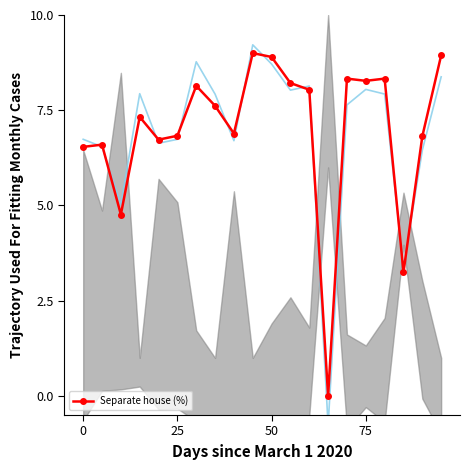

What is the greatest value displayed?

9.0